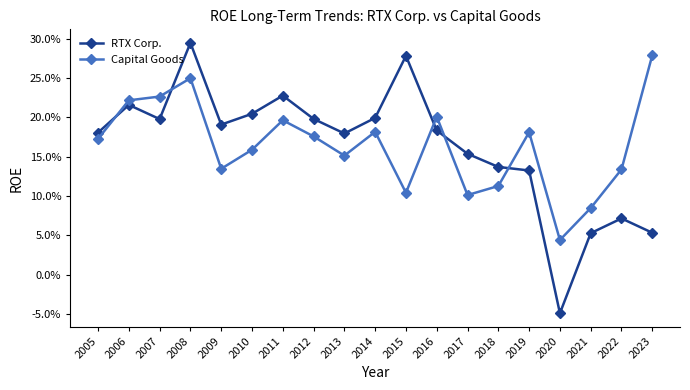

What are all the series names shown in the legend?

RTX Corp., Capital Goods